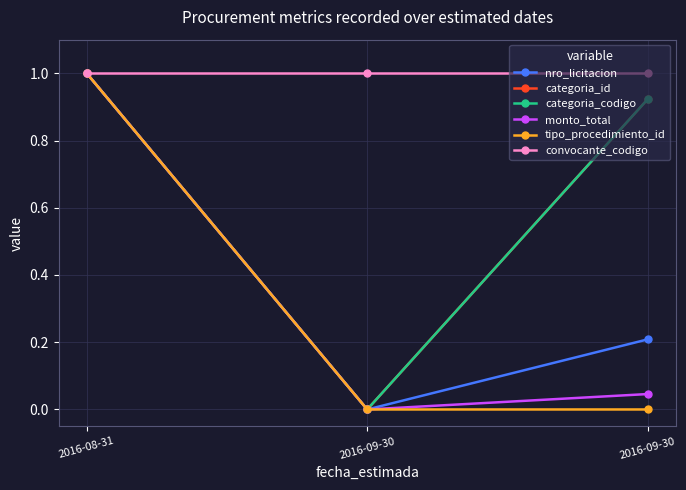

Between 2016-09-30 and 2016-08-31, which is larger?

2016-08-31